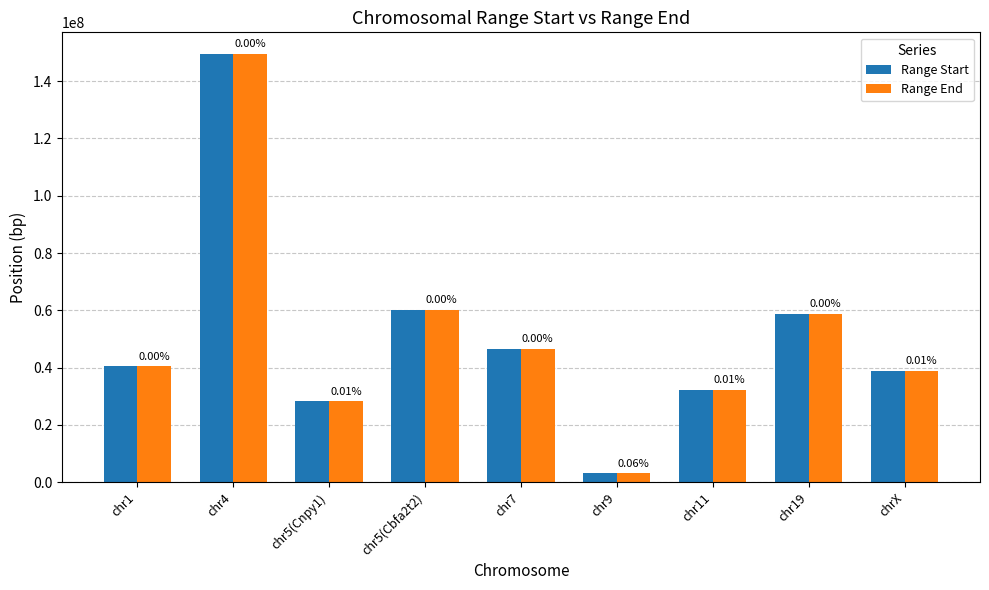

What are all the series names shown in the legend?

Range Start, Range End